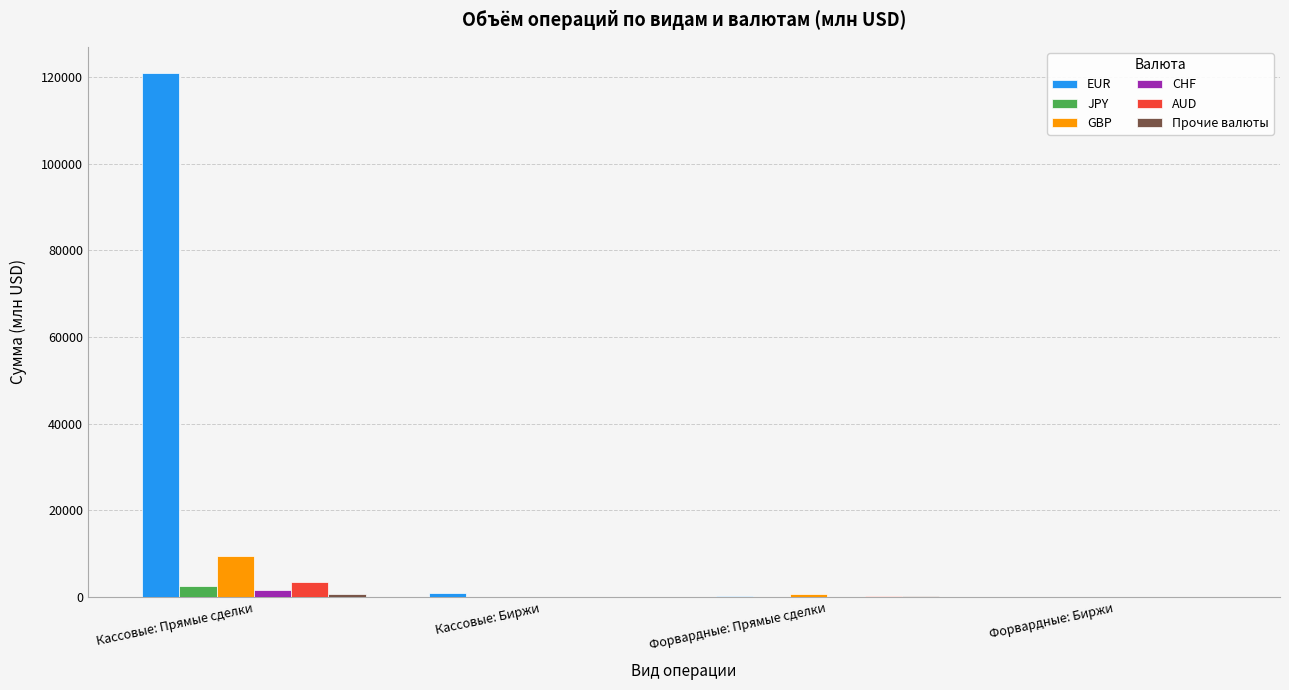

Are the bars grouped side by side (vs. stacked)?

Yes